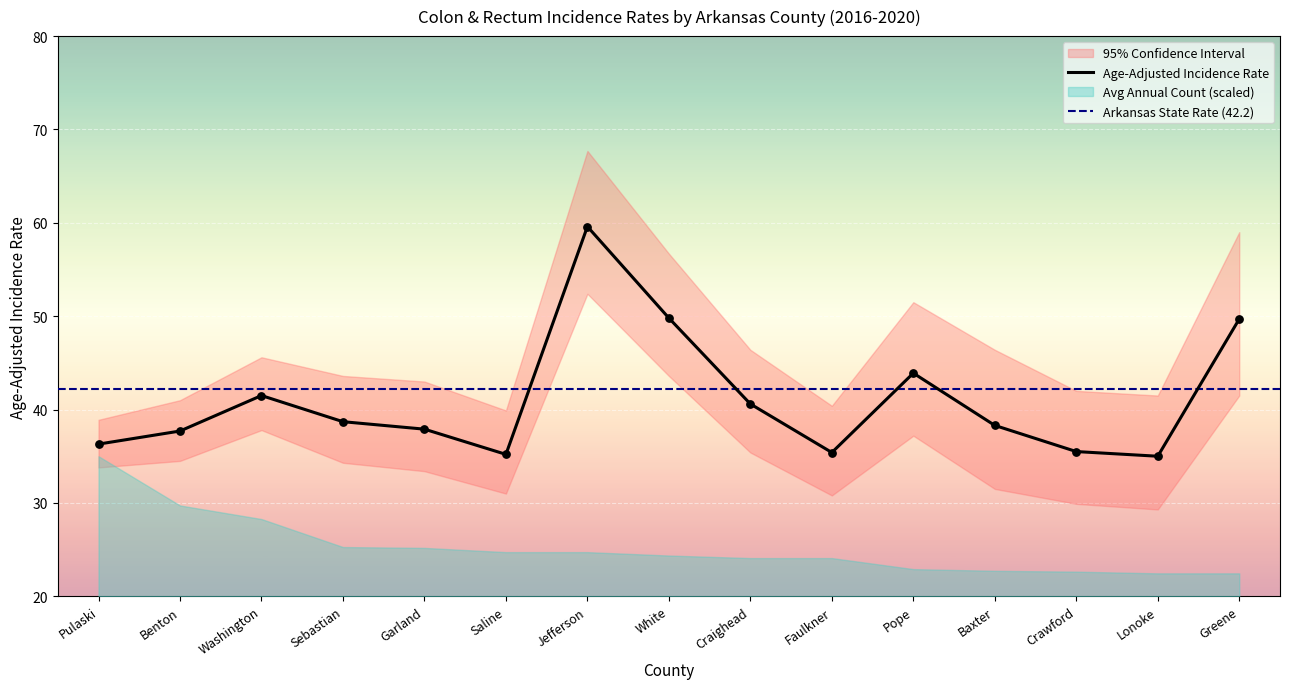

Which category has the highest value in the Age-Adjusted Incidence Rate series?

Jefferson